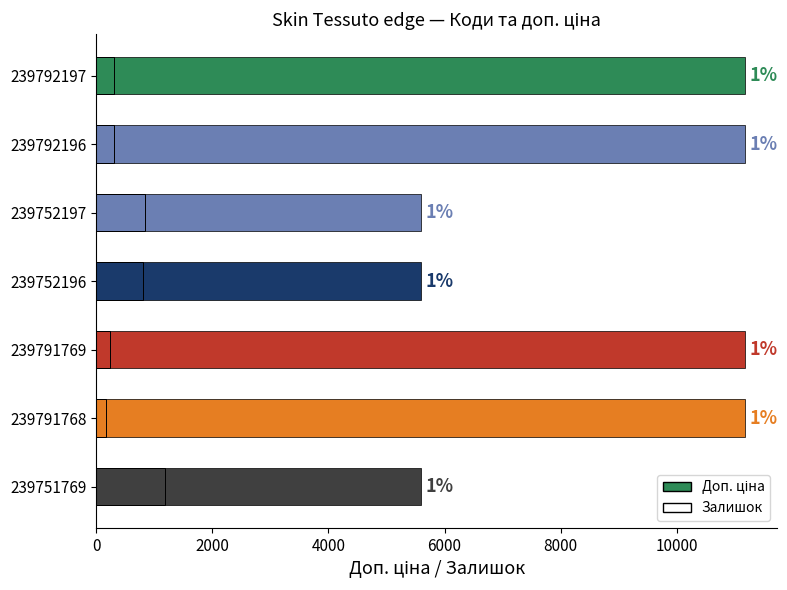

Are the bars horizontal?

Yes